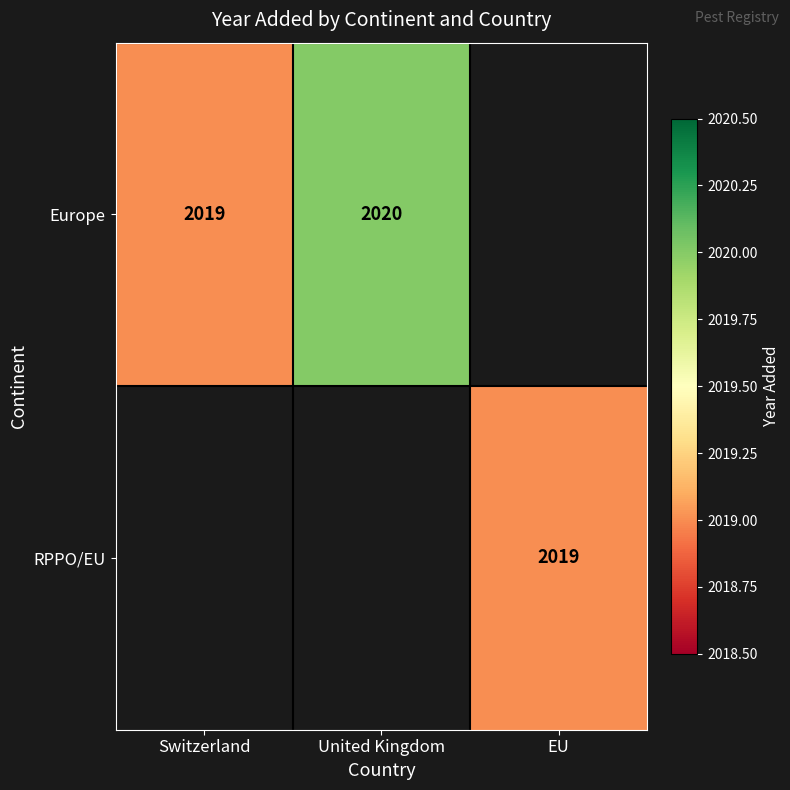

The Europe series shows 2020 at United Kingdom. True or false?

True